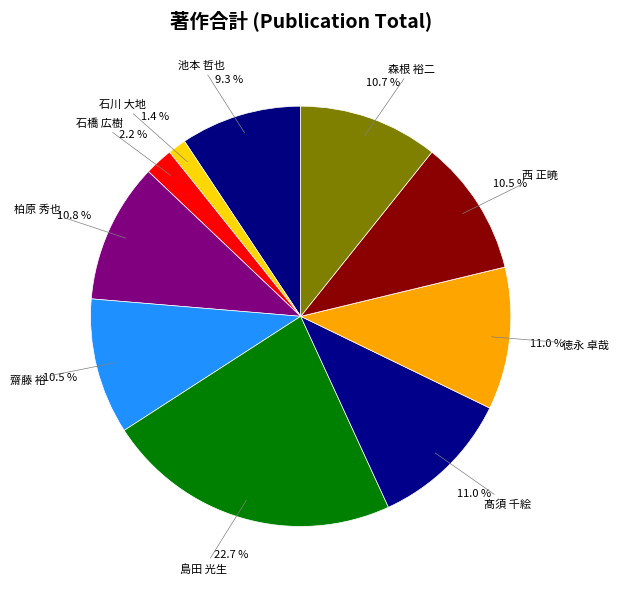

How many slices are in this pie chart?

11